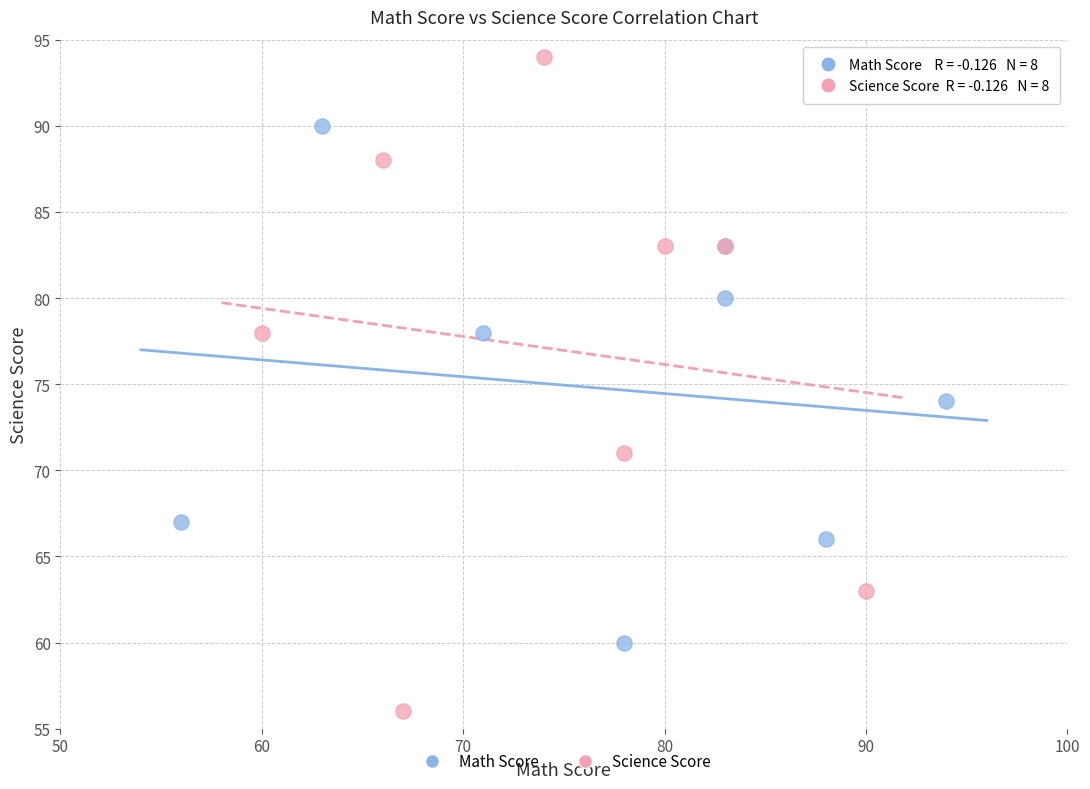

Which series has the largest Y range (max minus min)?

Science Score